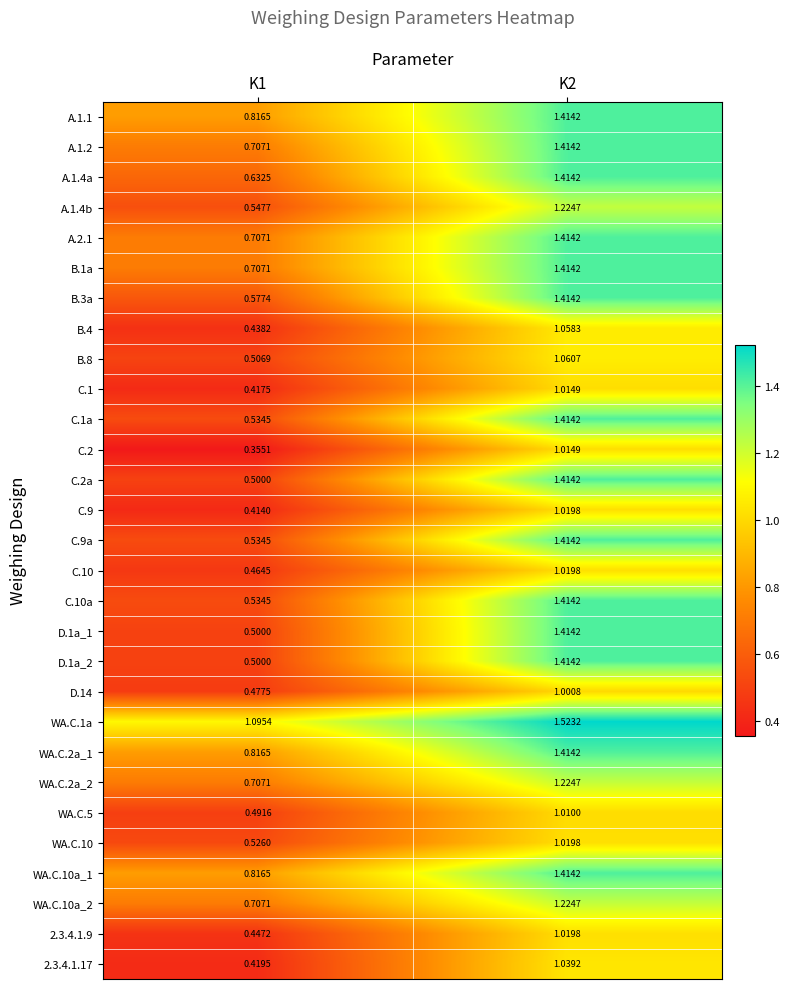

At which category does the chart reach its minimum across all series?

K1